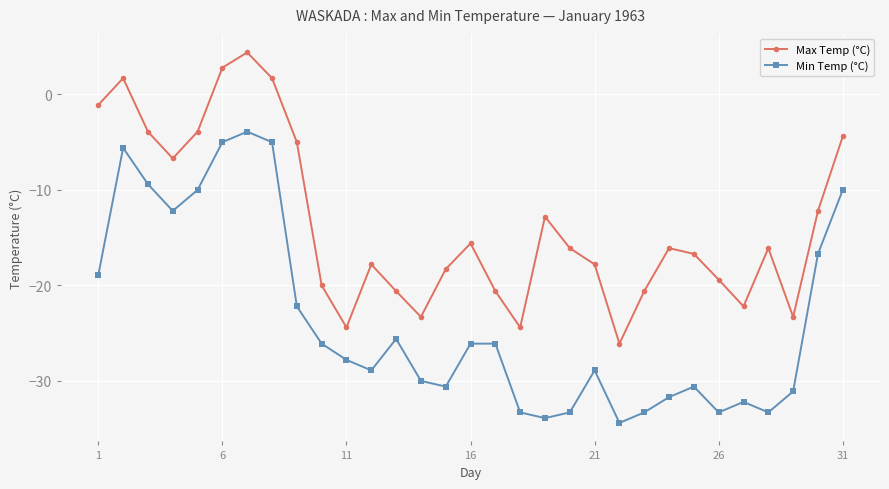

What is the minimum value shown in the chart?

-34.4